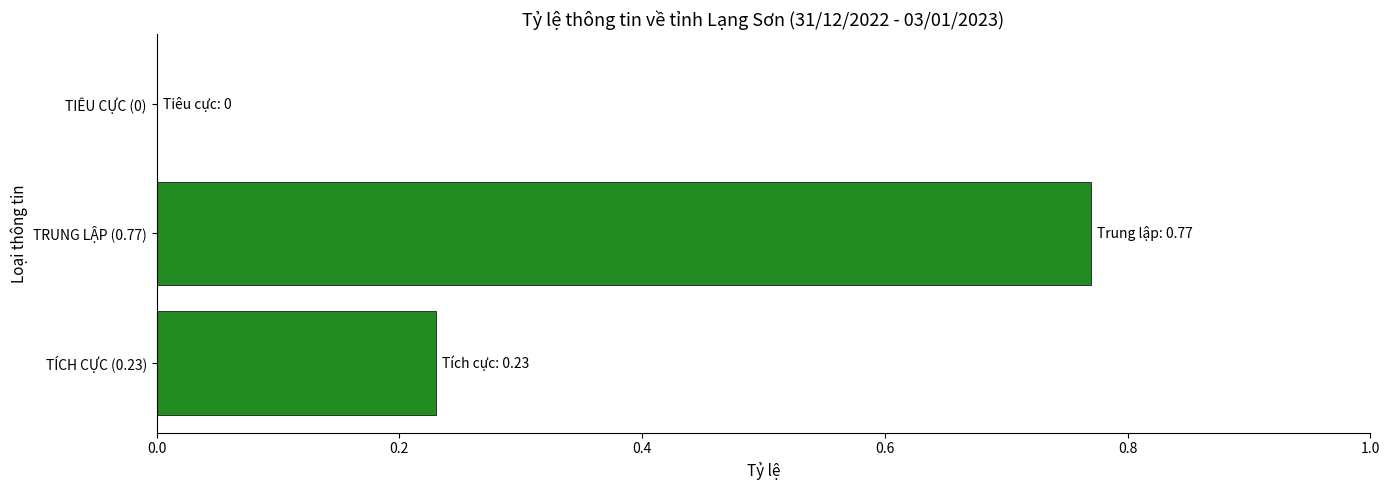

How many distinct data groups are displayed?

1